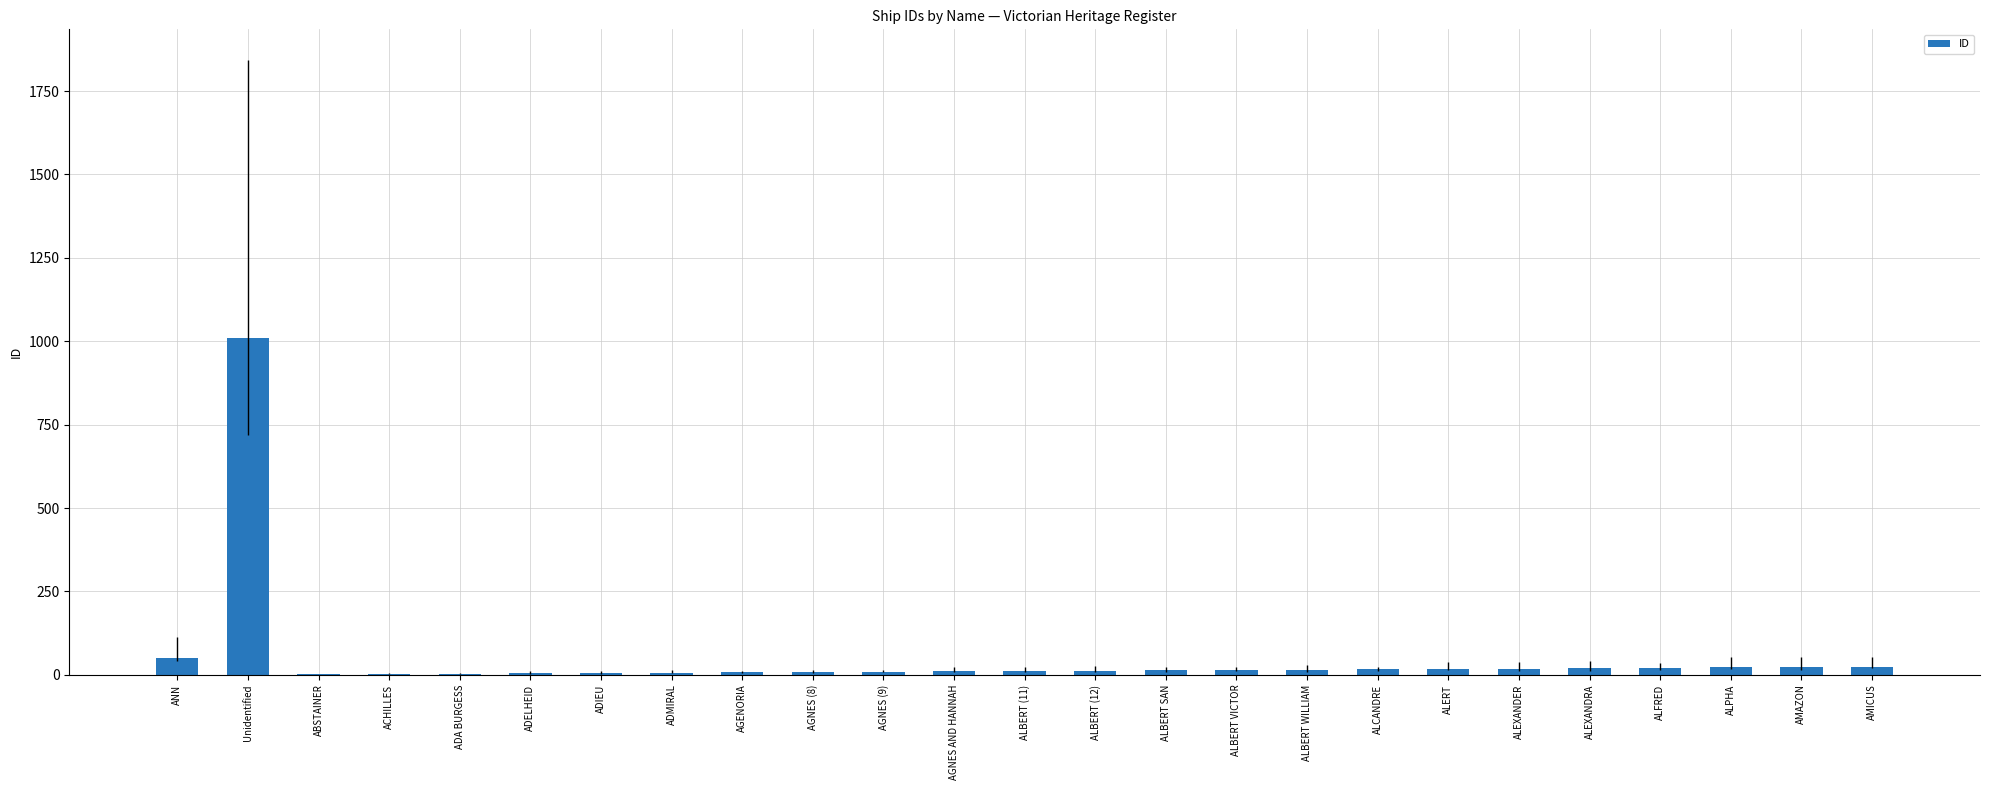

At which label is the value closest to 505?

ANN